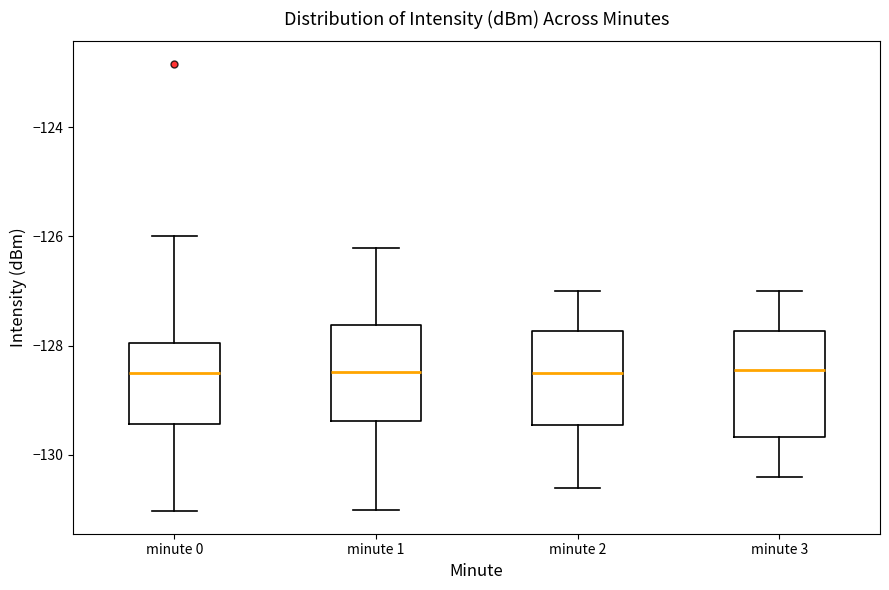

Reading left to right, read every box against the y-axis: the position of its median line, the range the box covers, and the ends of its whiskers. The values are not printed on the chart, so give them approximately, as read against the axis.

minute 0: median -128.4, box -129.4 to -128.0, whiskers -131.0 to -126.0
minute 1: median -128.4, box -129.4 to -127.6, whiskers -131.0 to -126.2
minute 2: median -128.4, box -129.4 to -127.8, whiskers -130.6 to -127.0
minute 3: median -128.4, box -129.6 to -127.8, whiskers -130.4 to -127.0